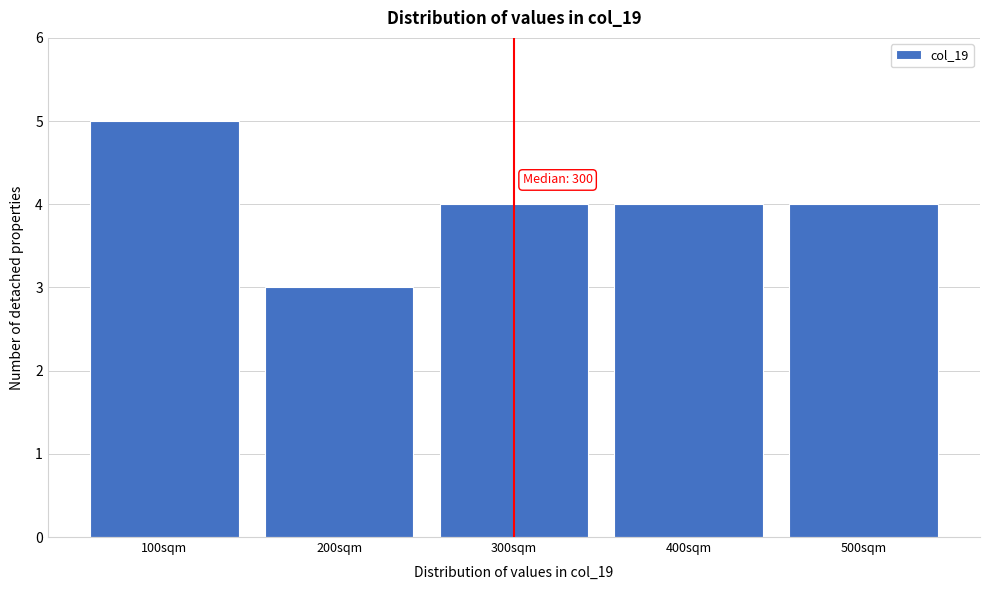

Over which range of the x-axis is the bar tallest?

50 to 150